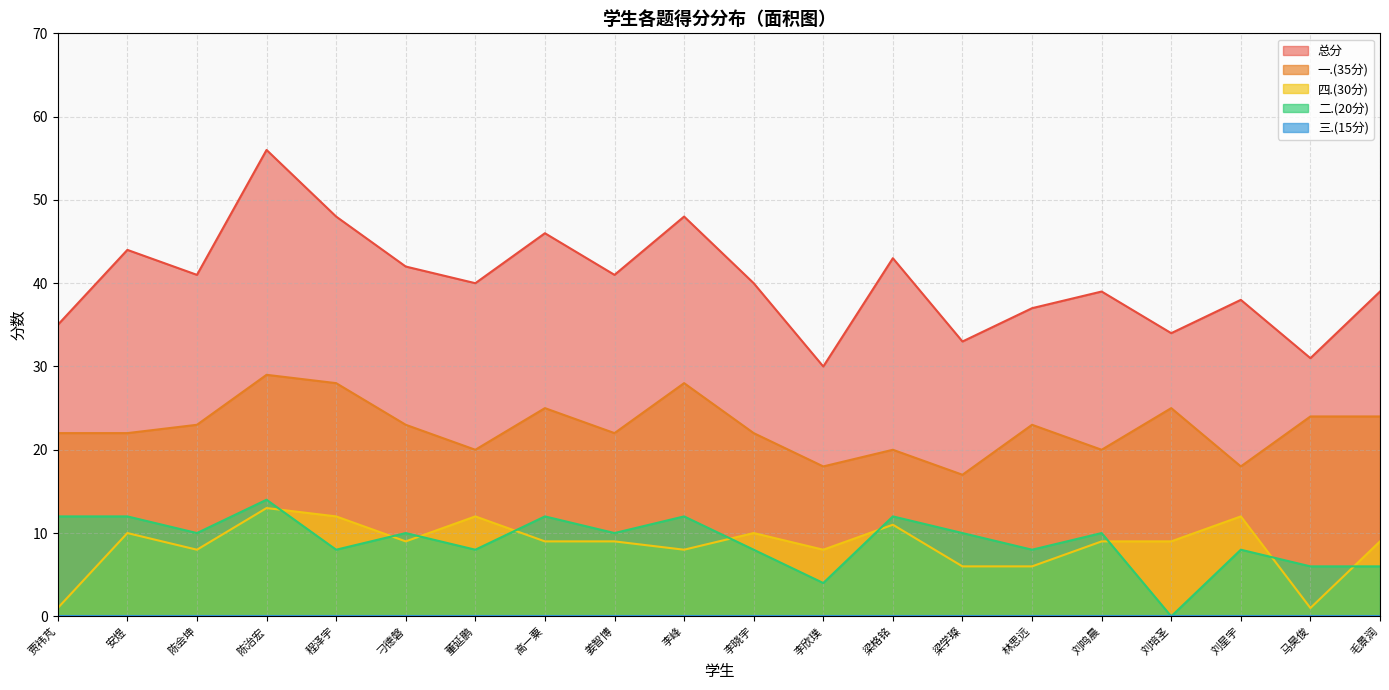

What is the label of the 6th point from the right?

林思远